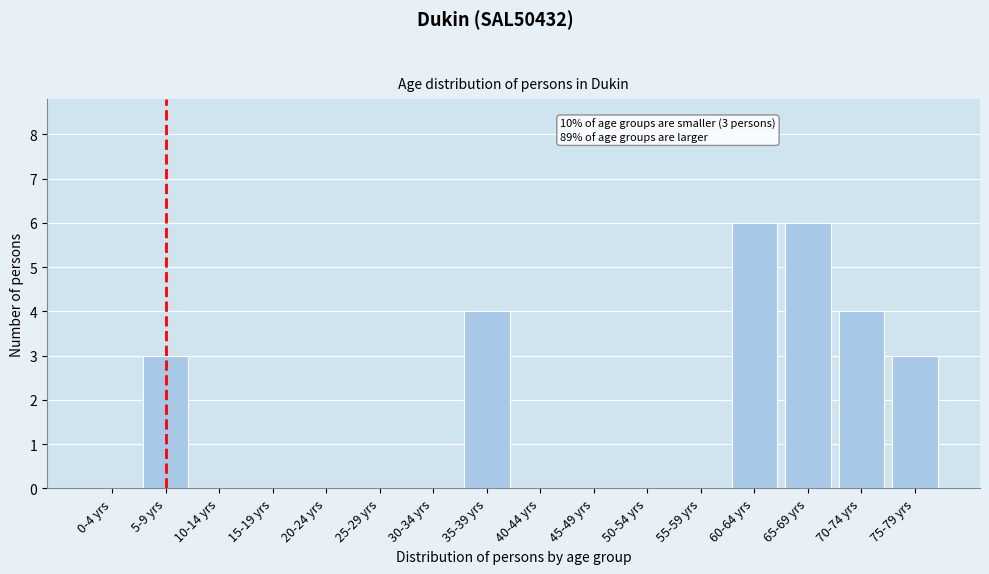

Reading left to right, what are all the values shown in this chart?

0-4 yrs=0	5-9 yrs=3	10-14 yrs=0	15-19 yrs=0	20-24 yrs=0	25-29 yrs=0	30-34 yrs=0	35-39 yrs=4	40-44 yrs=0	45-49 yrs=0	50-54 yrs=0	55-59 yrs=0	60-64 yrs=6	65-69 yrs=6	70-74 yrs=4	75-79 yrs=3